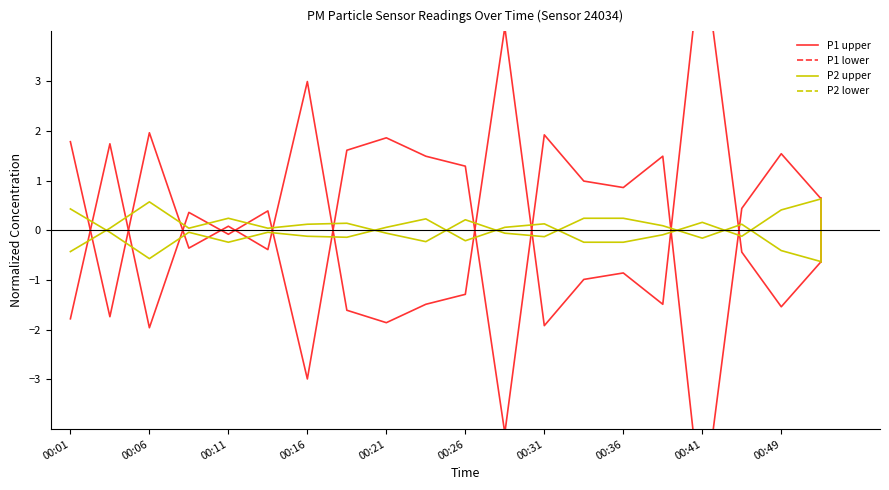

Is it true that P1 (upper) equals 4.1 at 11?

True